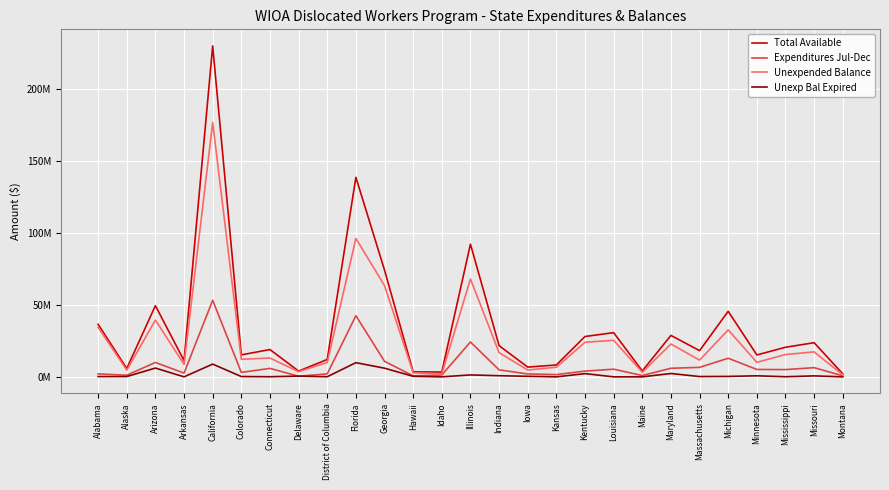

Is this an area chart (filled region under the line)?

No